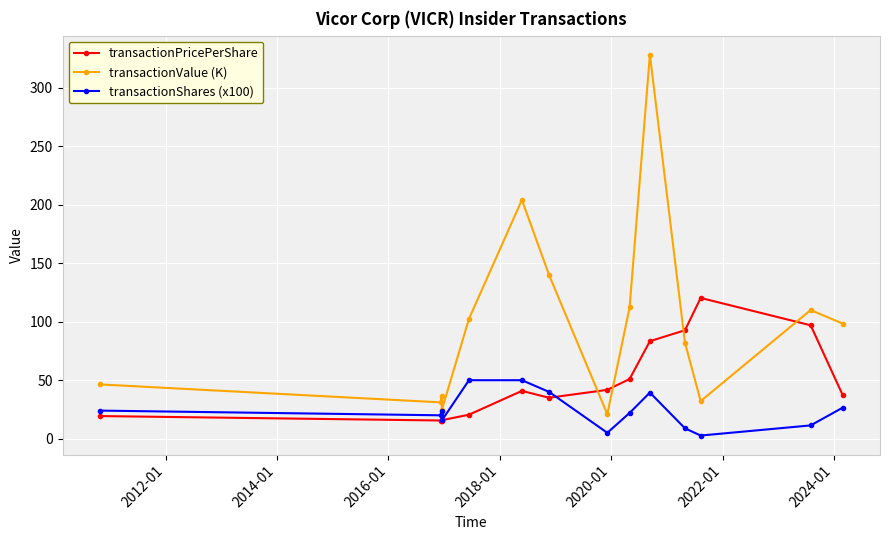

True or false: transactionShares (x100) and transactionValue (K) cross at least once.

False